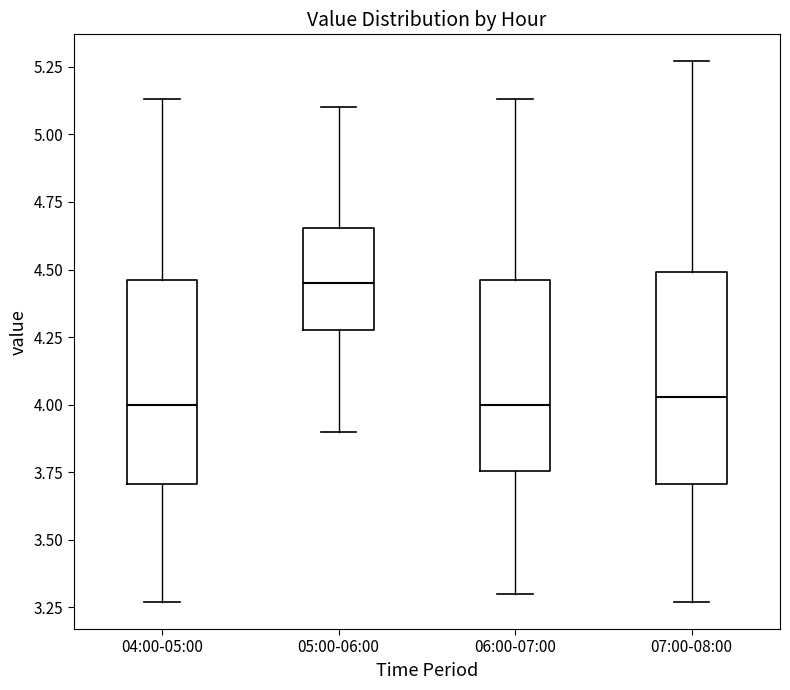

Reading left to right, read every box against the y-axis: the position of its median line, the range the box covers, and the ends of its whiskers. The values are not printed on the chart, so give them approximately, as read against the axis.

04:00-05:00: median 4.00, box 3.70 to 4.45, whiskers 3.25 to 5.15
05:00-06:00: median 4.45, box 4.30 to 4.65, whiskers 3.90 to 5.10
06:00-07:00: median 4.00, box 3.75 to 4.45, whiskers 3.30 to 5.15
07:00-08:00: median 4.05, box 3.70 to 4.50, whiskers 3.25 to 5.25